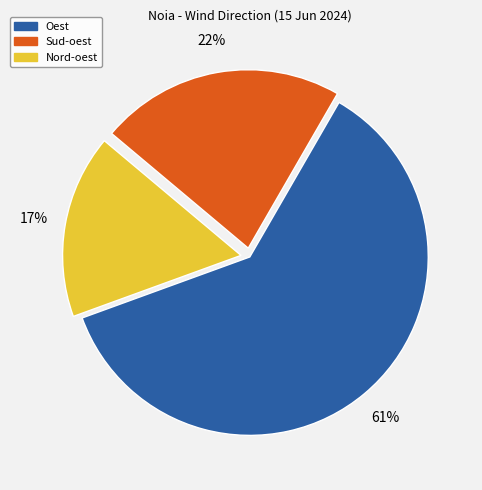

To the nearest percent, what is the average slice percentage?

33%